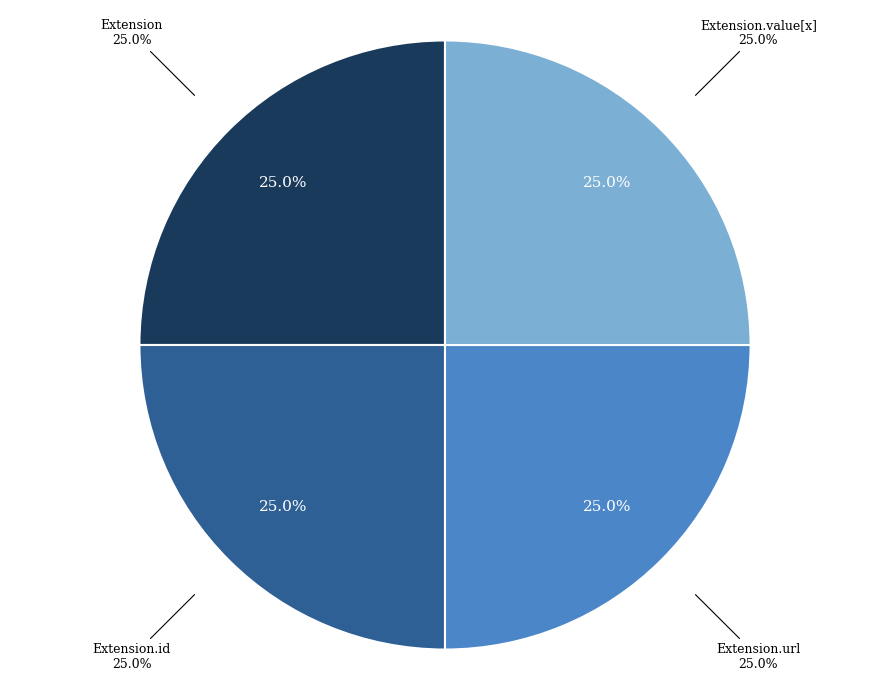

To the nearest percent, what is the combined percentage of Extension.value[x] and Extension.id?

50%